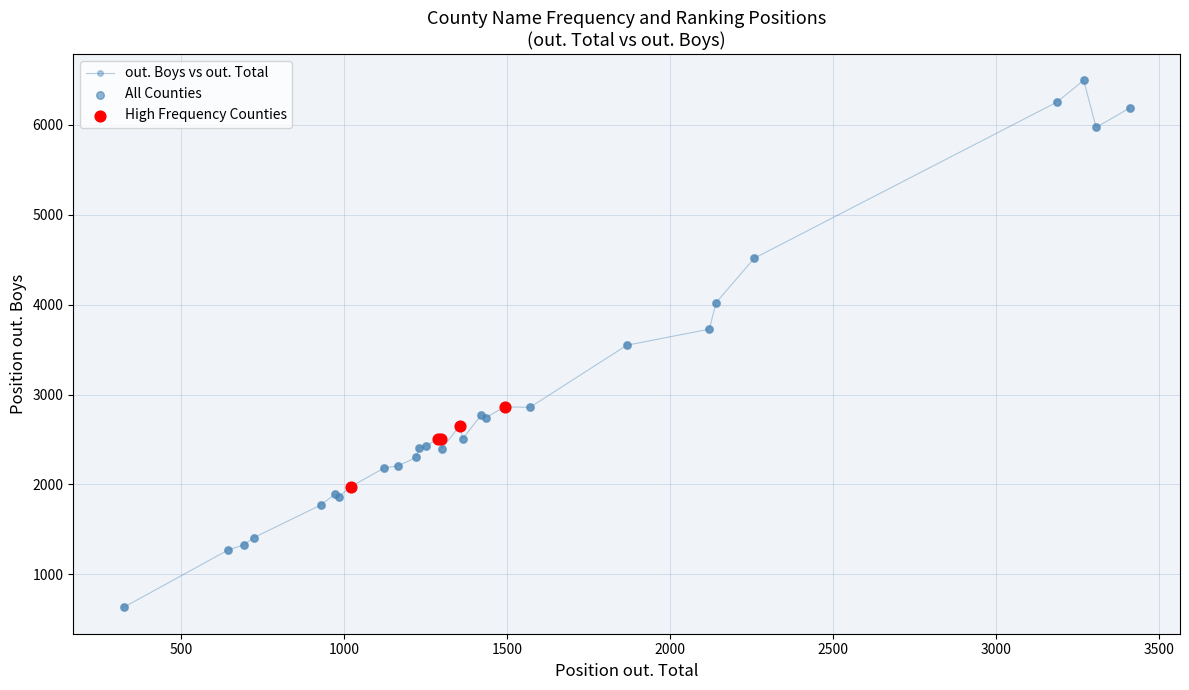

What is the average value?

2939